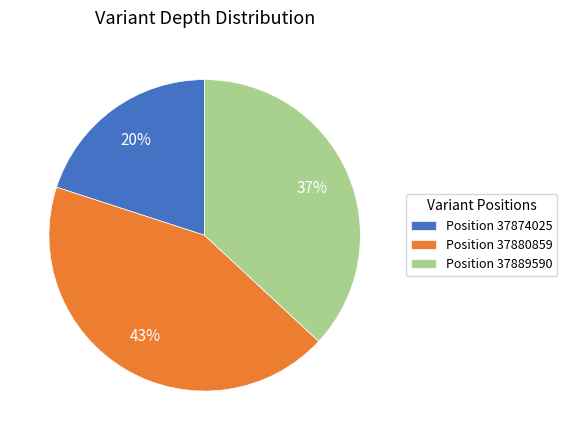

What is the largest slice in the pie chart?

Position 37880859